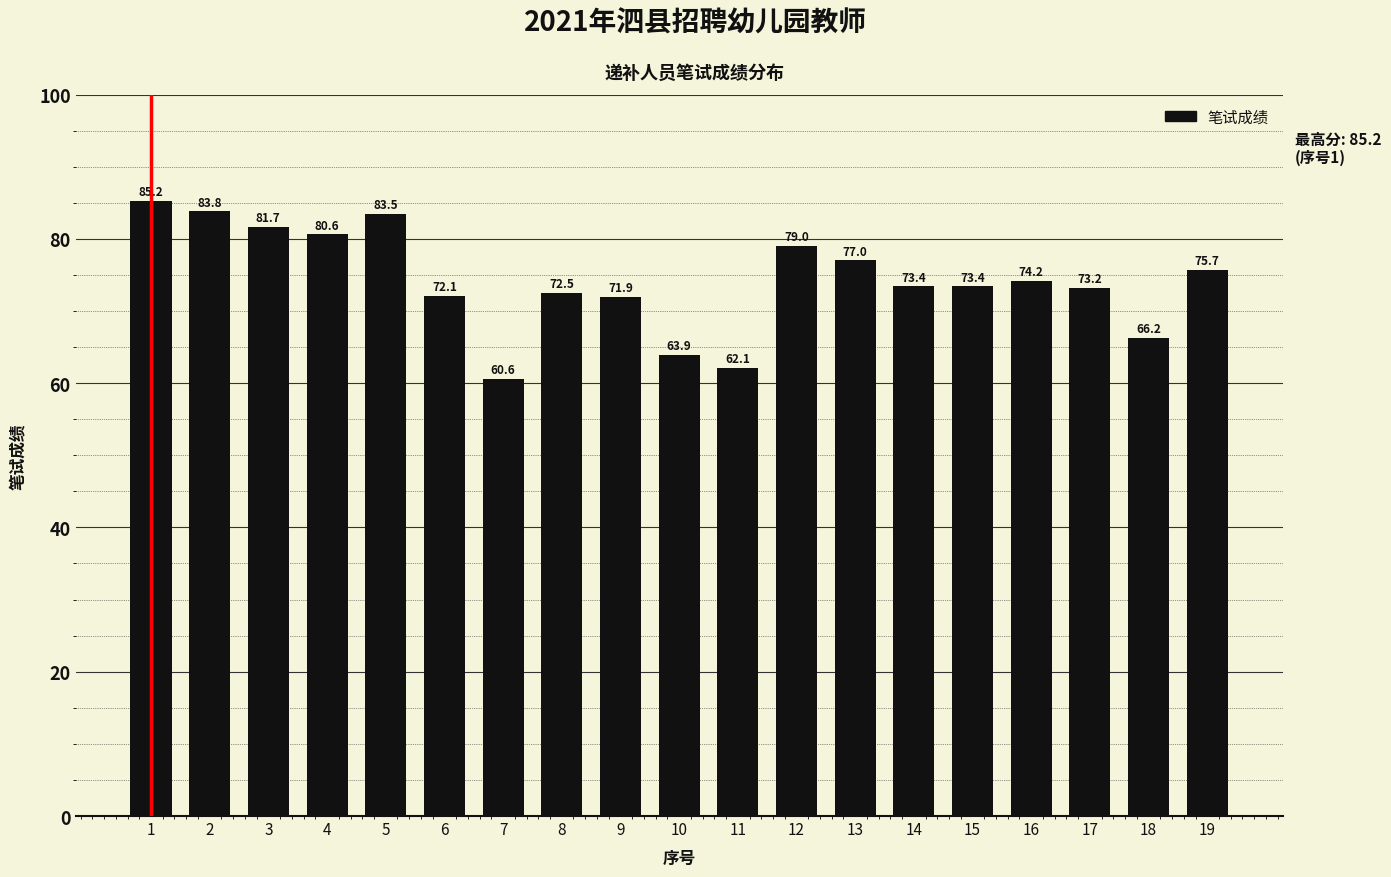

Read the value at 9.

71.9